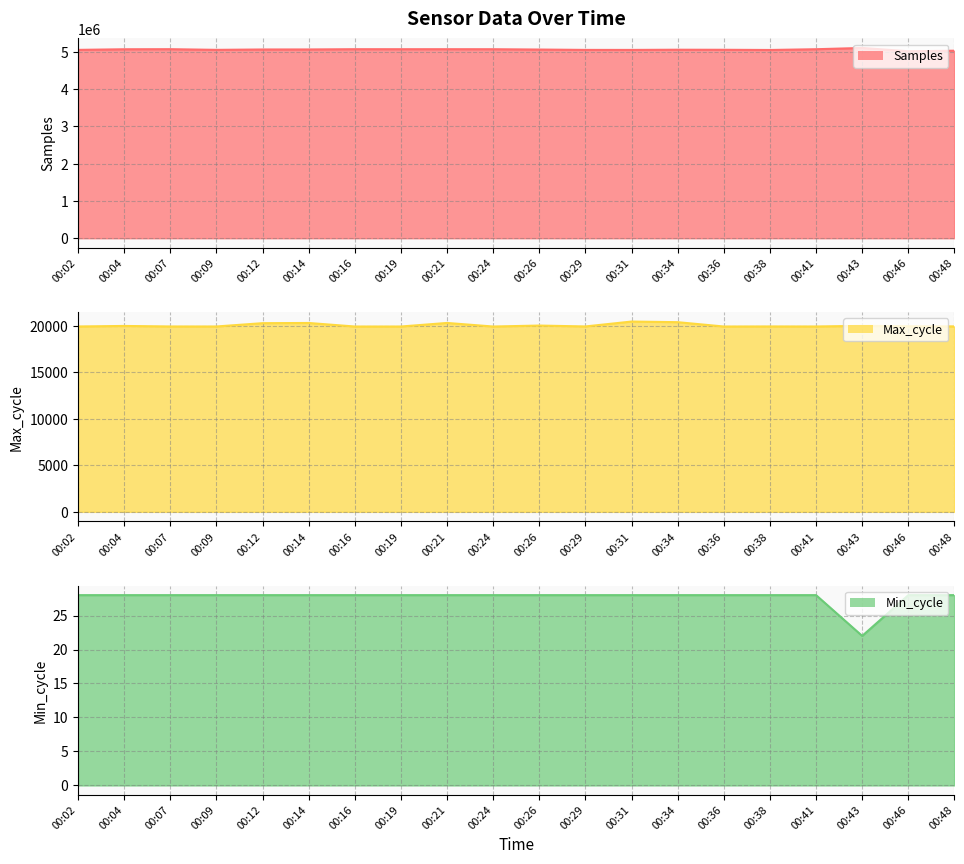

What is the value of the Min_cycle point at the 5th from the left?

28